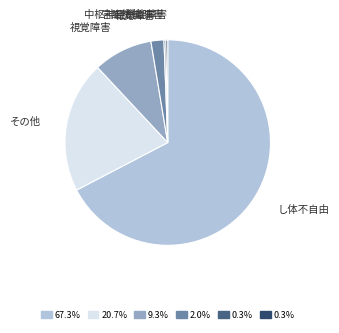

Is 聴覚障害 the majority of the pie?

No